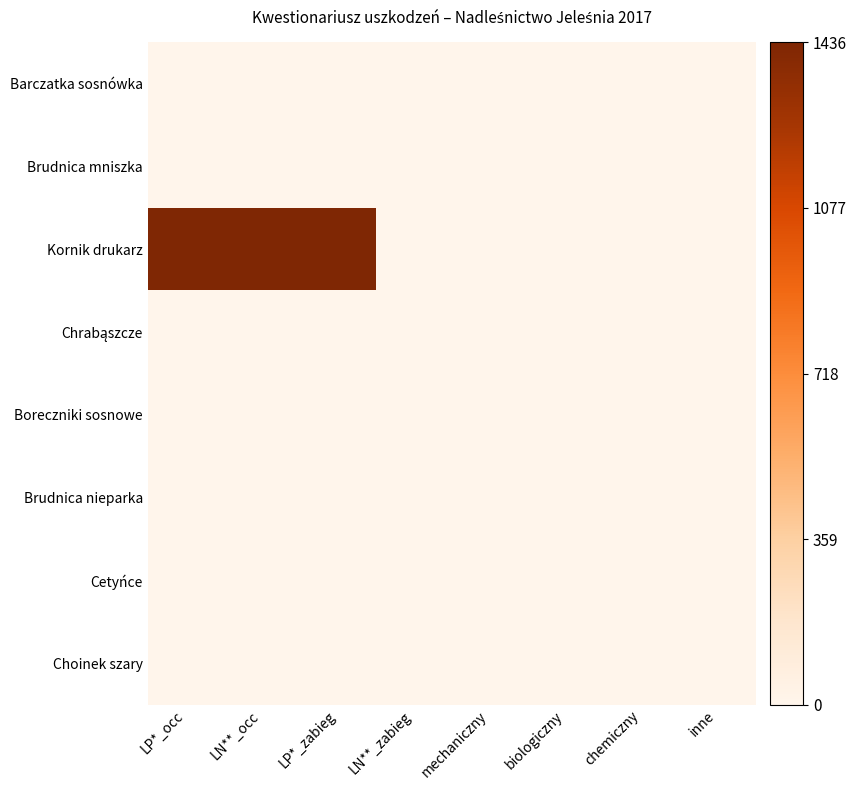

What is the greatest value displayed?

1.0